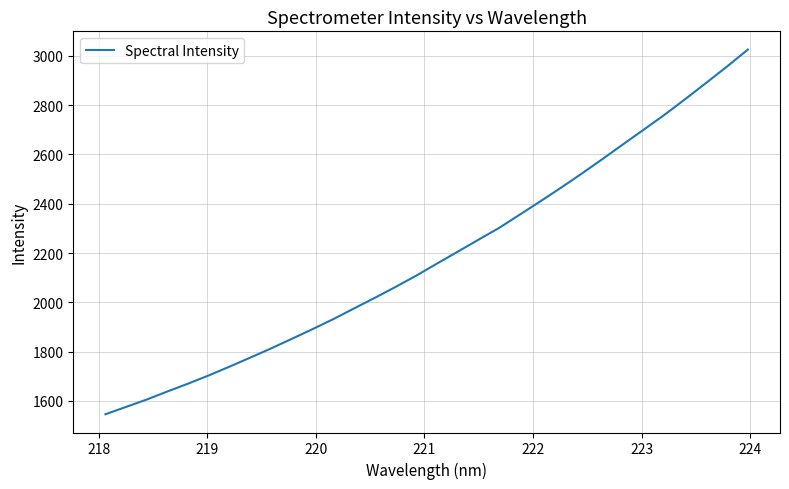

How many distinct data groups are displayed?

1